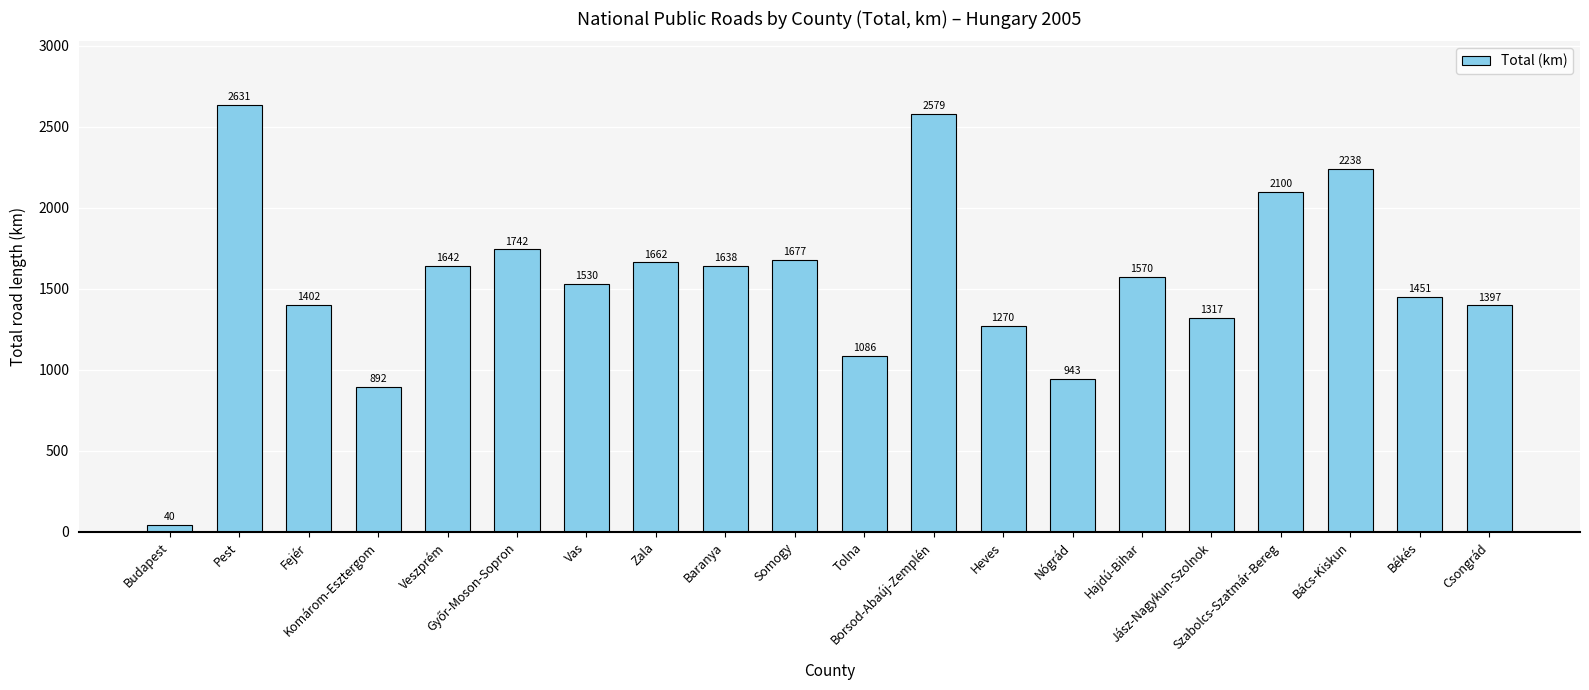

What is the difference between the maximum and second lowest values?

1739.2